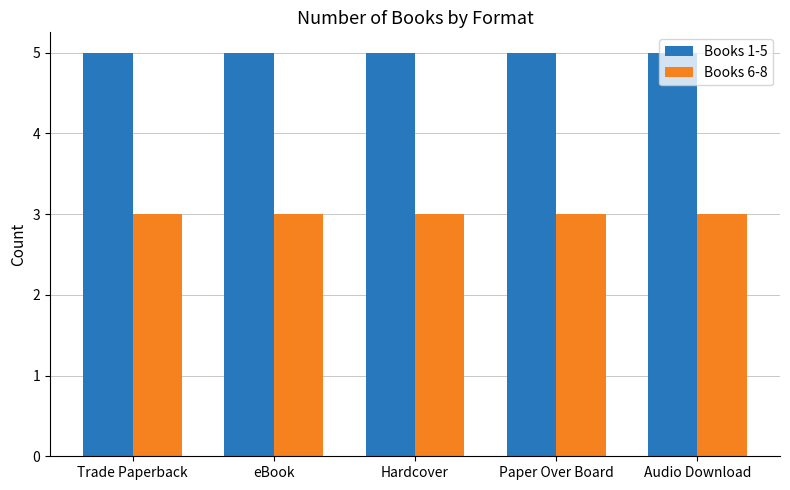

What is the total value across all series at Hardcover?

8